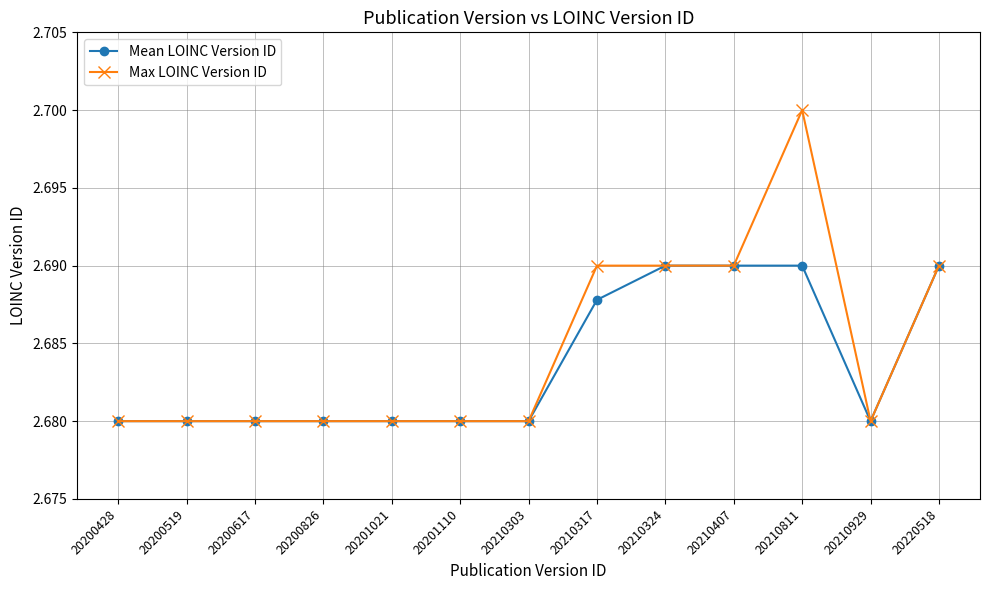

Rank the series by their maximum value, from highest to lowest.

Max LOINC Version ID, Mean LOINC Version ID